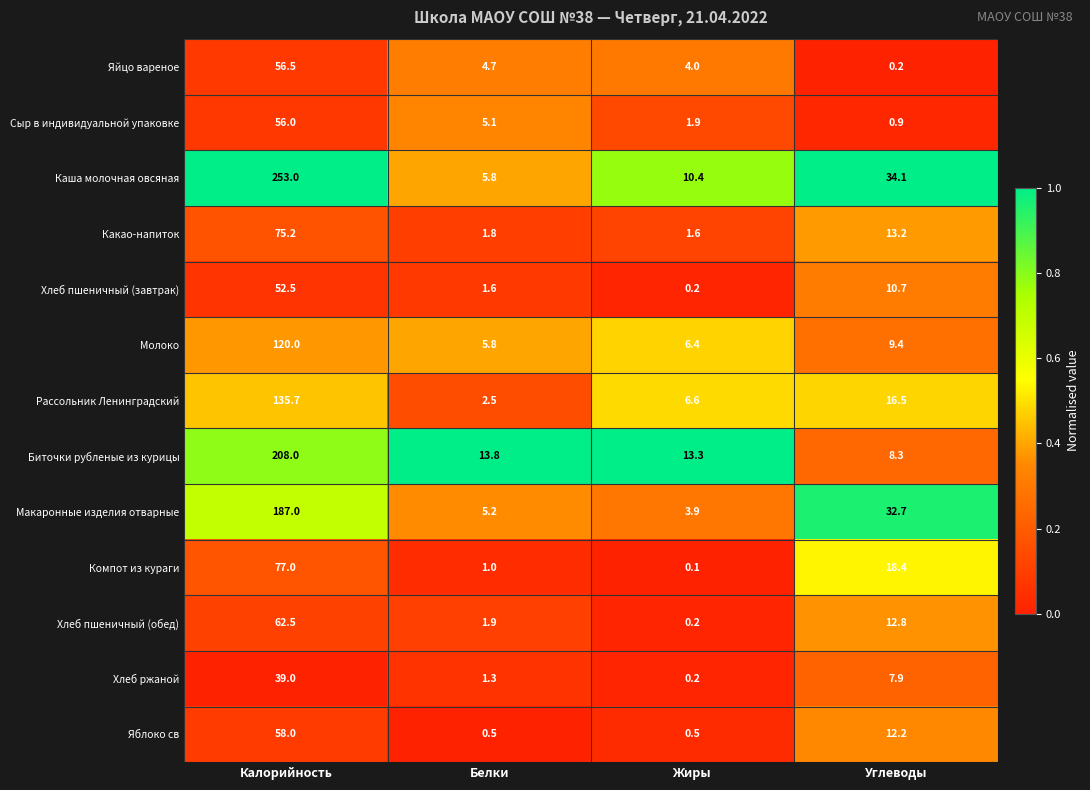

What is the lowest value of the Биточки рубленые из курицы series?

8.3